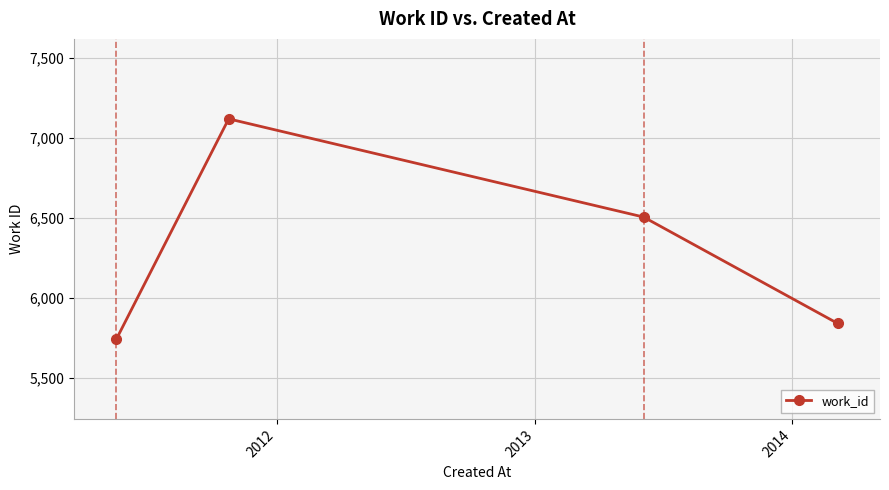

What is the maximum value shown in the chart?

7120